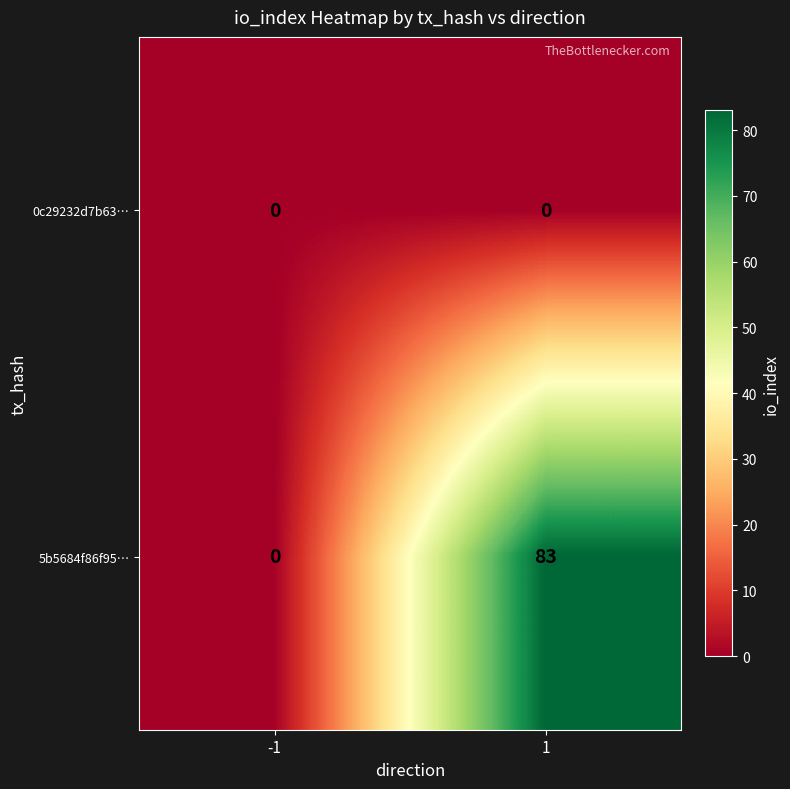

At how many categories does at least one series exceed 30?

1